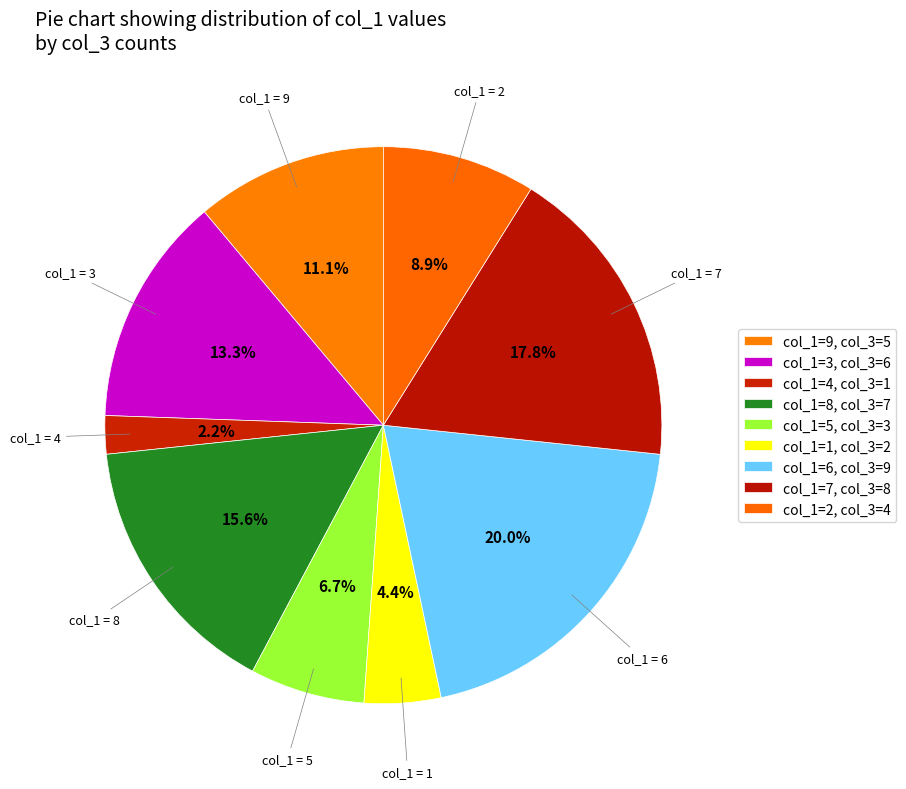

How many slices are in this pie chart?

9